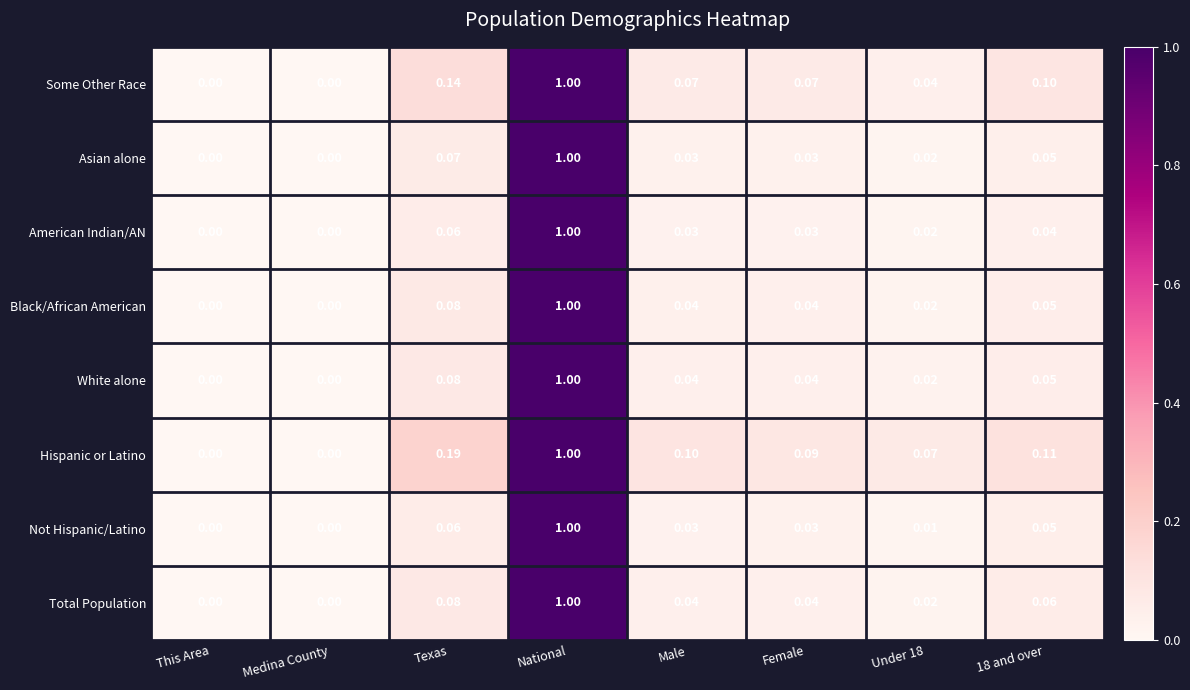

At which category is the sum across all series the highest?

National